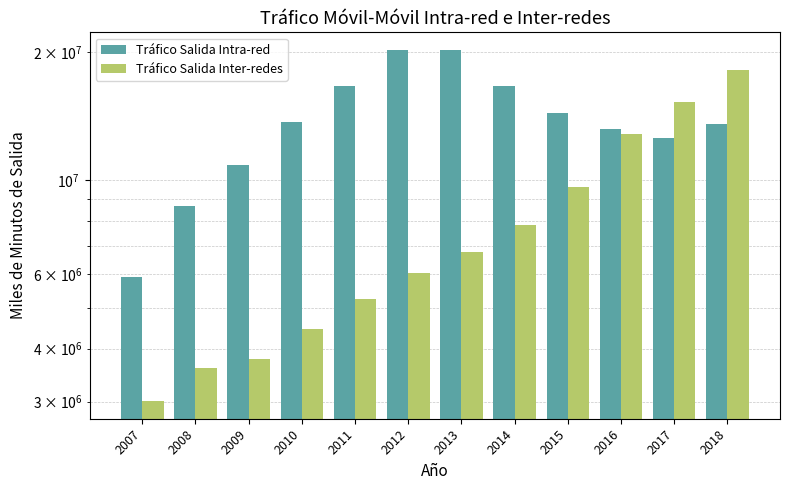

List the series in order of their overall mean, highest first.

Tráfico Salida Intra-red, Tráfico Salida Inter-redes